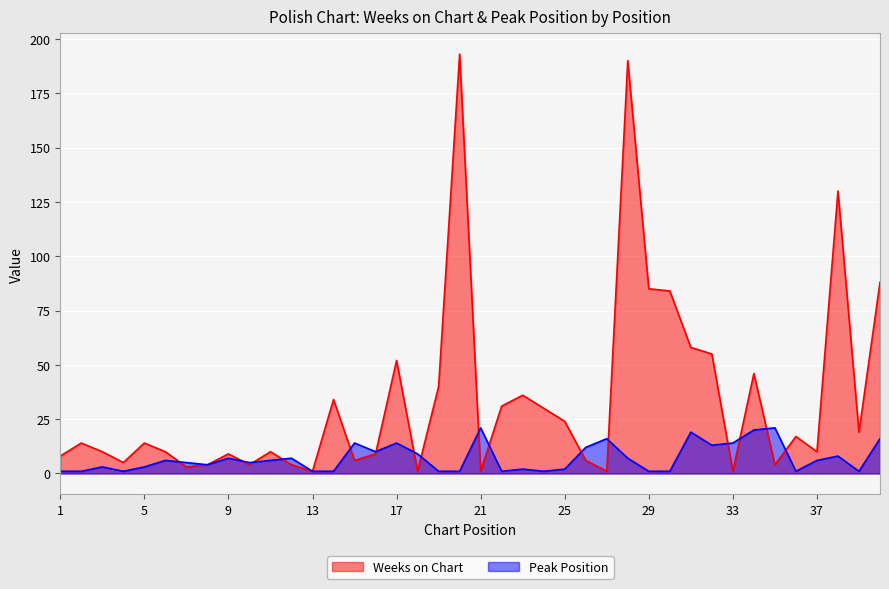

What is the value of the Peak Position point at the 17th from the left?

14